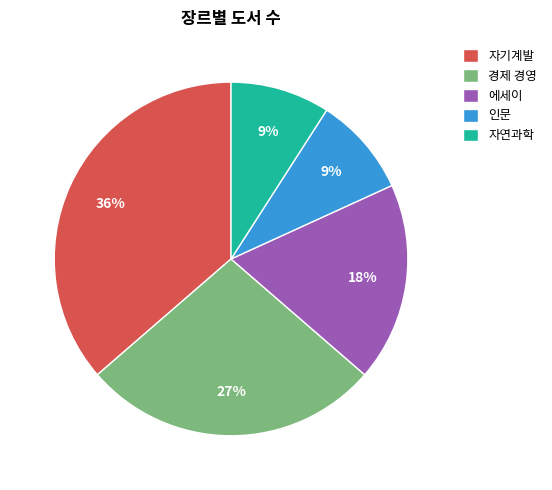

Which category has the biggest portion of the pie?

자기계발